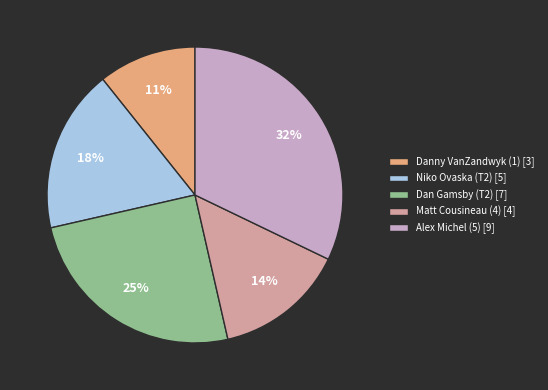

How many slices are in this pie chart?

5